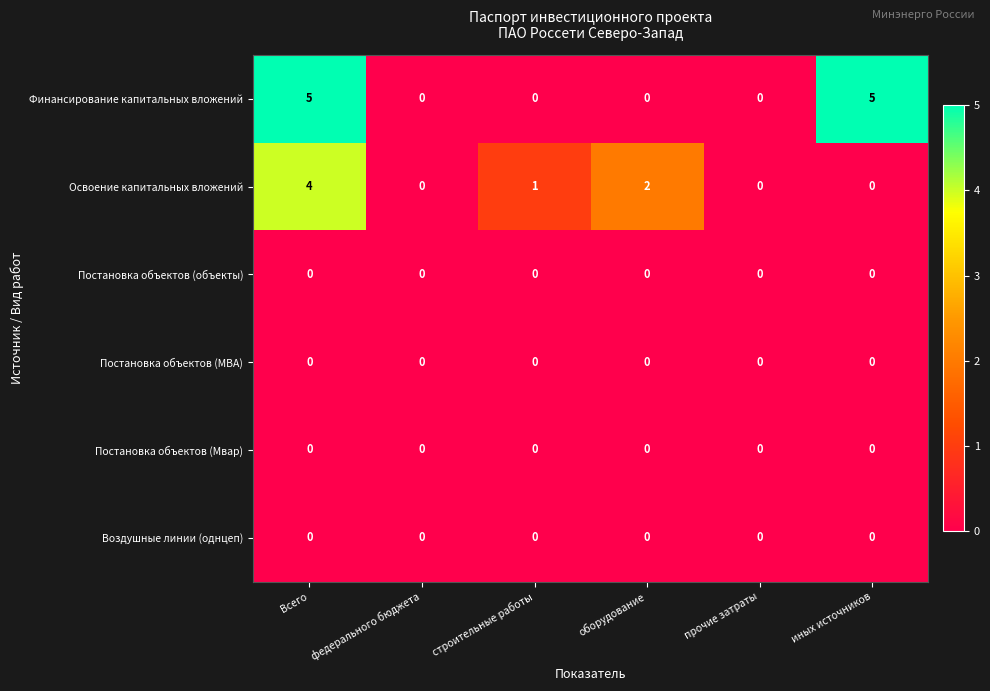

At which category is the sum across all series the highest?

Всего